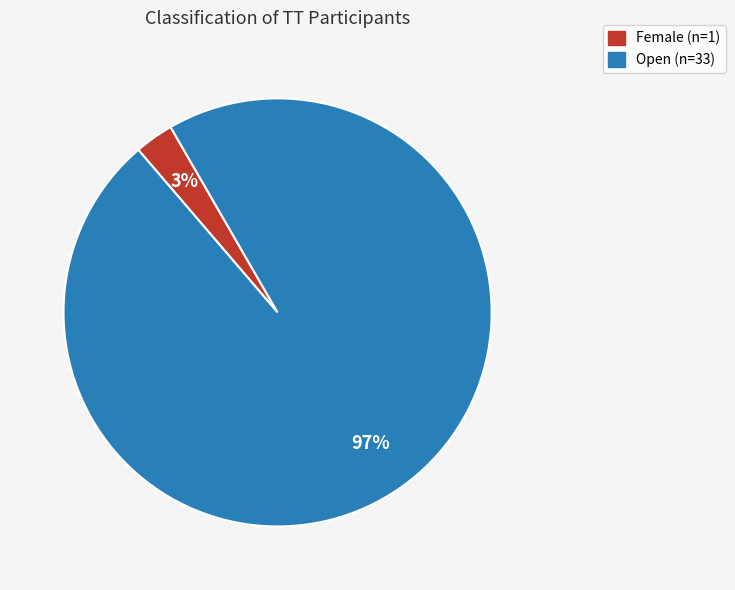

Is there any slice that represents more than half of the pie?

Yes